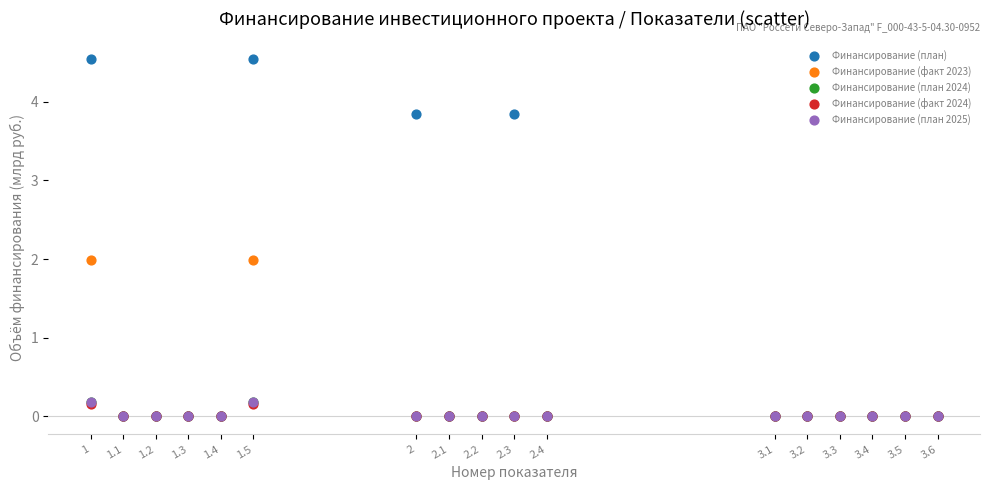

What are all the series names shown in the legend?

Финансирование (план), Финансирование (факт 2023), Финансирование (план 2024), Финансирование (факт 2024), Финансирование (план 2025)